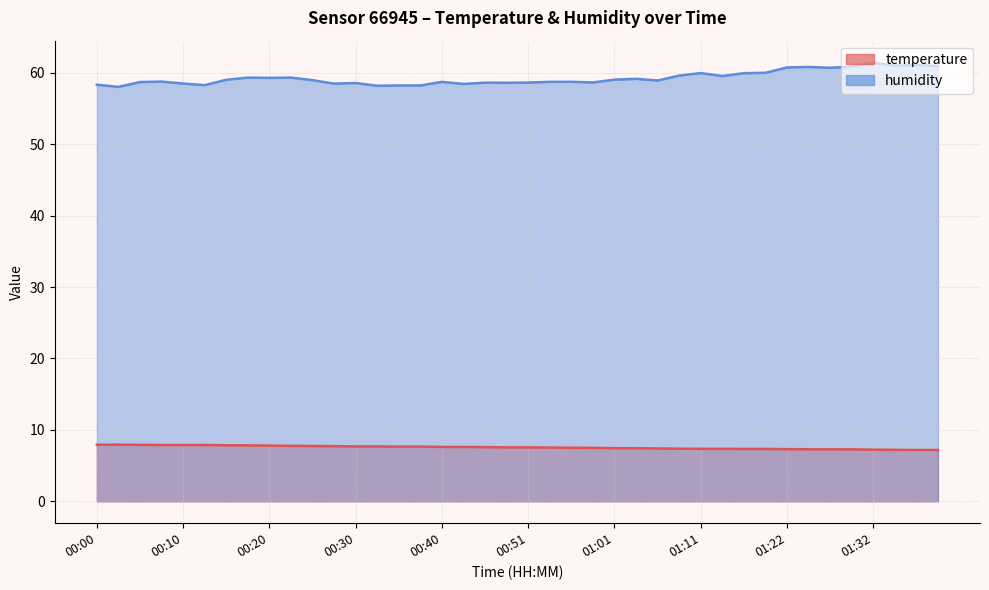

True or false: humidity and temperature intersect in this chart.

False